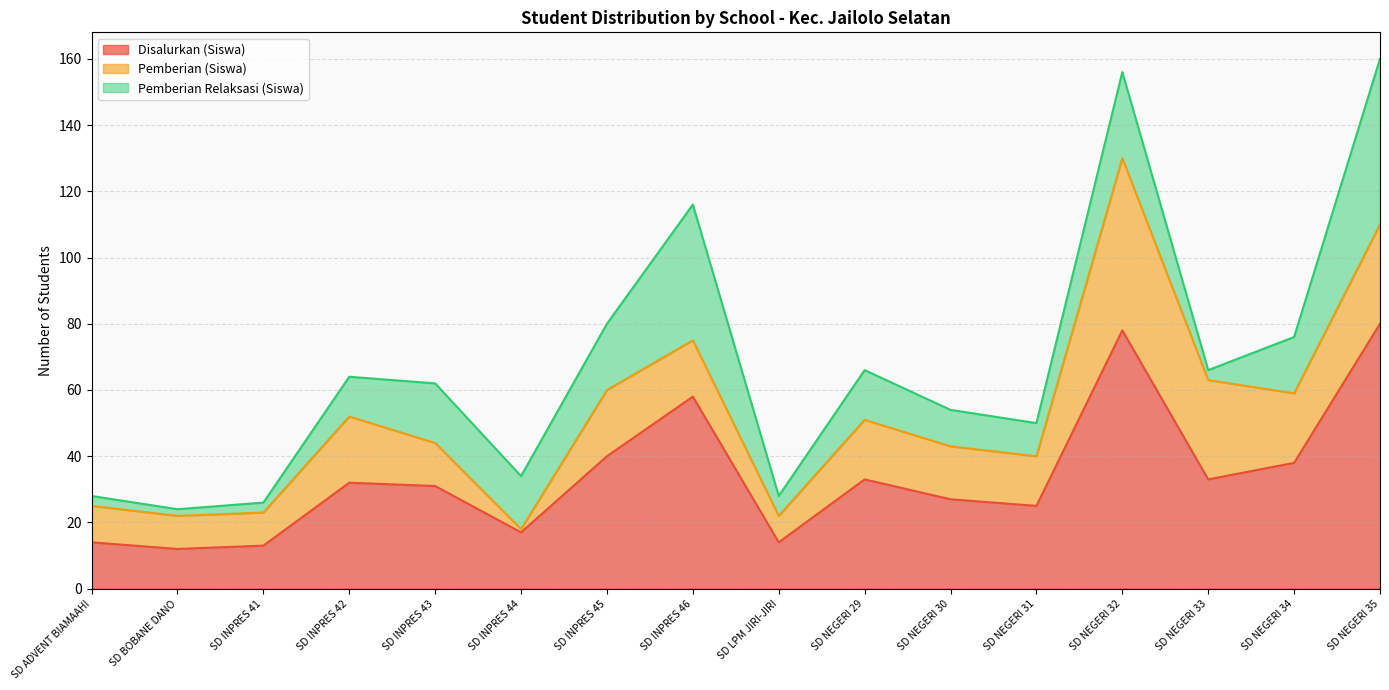

Is it true that Pemberian (Siswa) equals 28 at SD NEGERI 30?

False